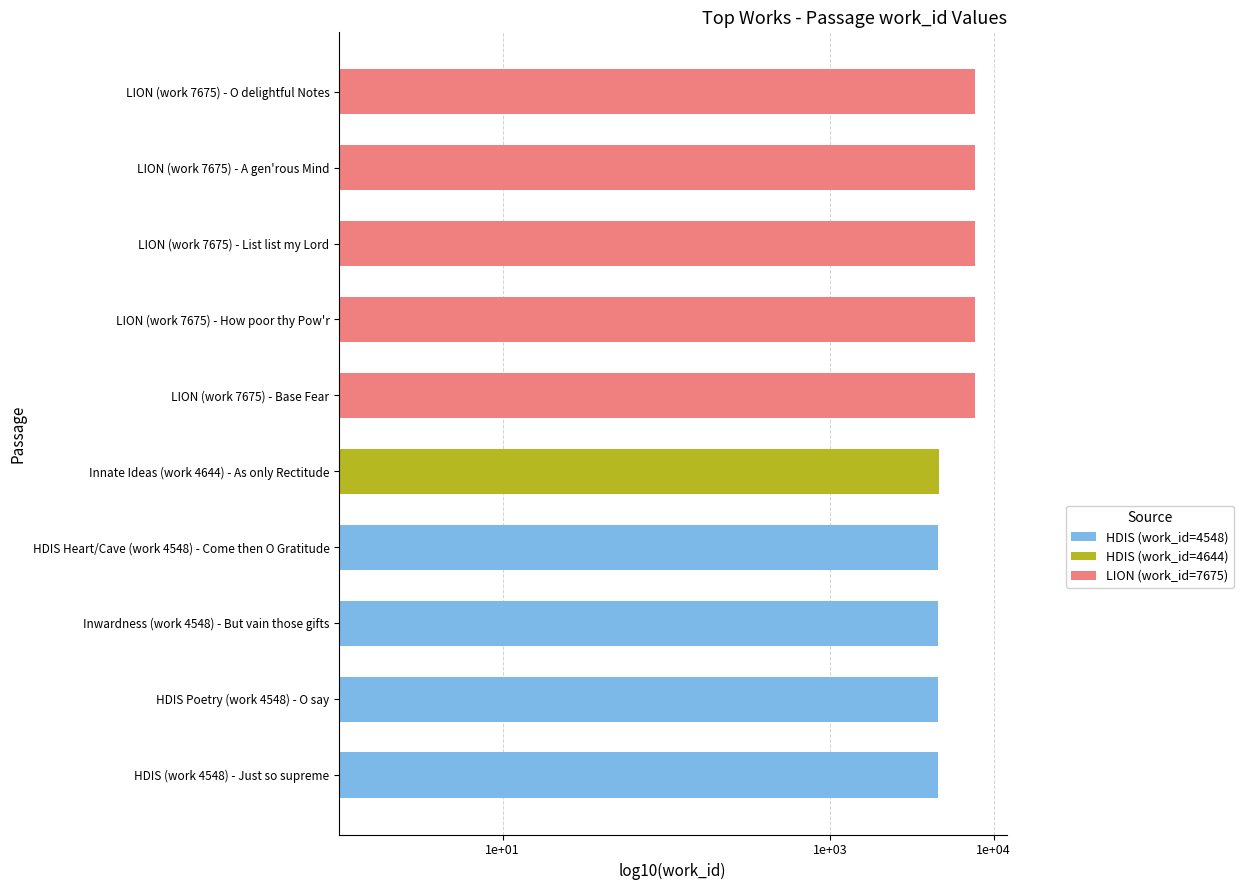

Between LION (work 7675) - How poor thy Pow'r and HDIS Heart/Cave (work 4548) - Come then O Gratitude, which is larger?

LION (work 7675) - How poor thy Pow'r